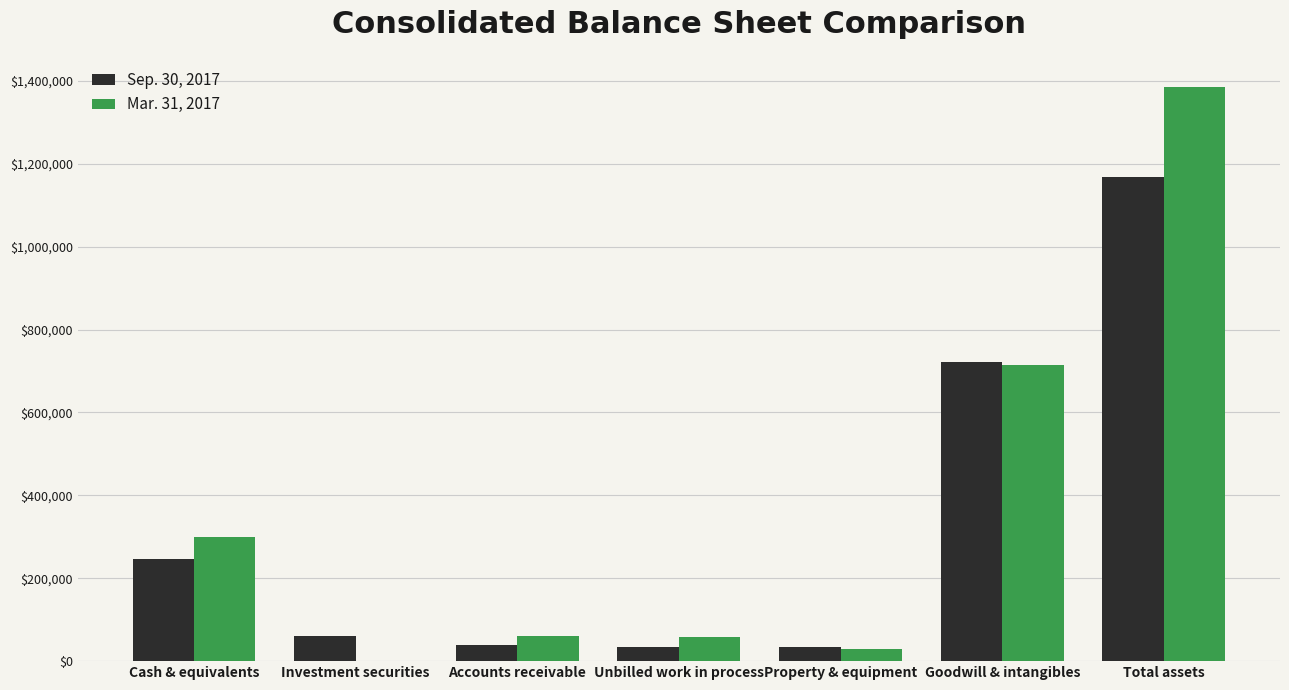

At which label does Mar. 31, 2017 first exceed 60718?

Cash & equivalents